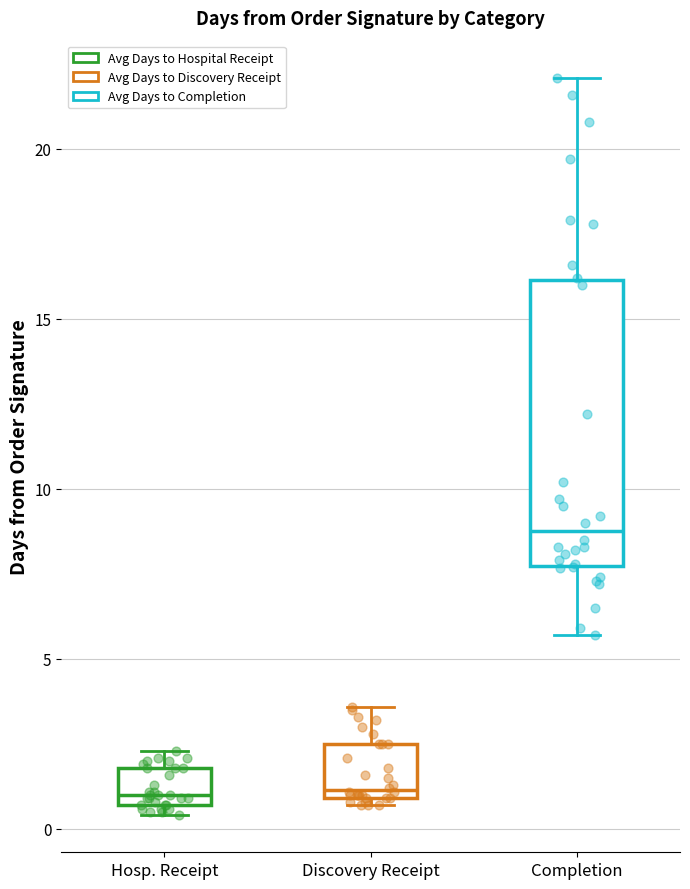

Reading left to right, transcribe this box plot: for each box, give where its median line is, the range the box spans, and where its two whiskers end, as read against the y-axis. The values are not printed on the chart, so give them approximately, as read against the axis.

Hosp. Receipt: median 1.0, box 0.5 to 2.0, whiskers 0.5 (just below the box's lower edge) to 2.5
Discovery Receipt: median 1.0 (just above the box's lower edge), box 1.0 to 2.5, whiskers 0.5 to 3.5
Completion: median 9.0, box 7.5 to 16.0, whiskers 5.5 to 22.0